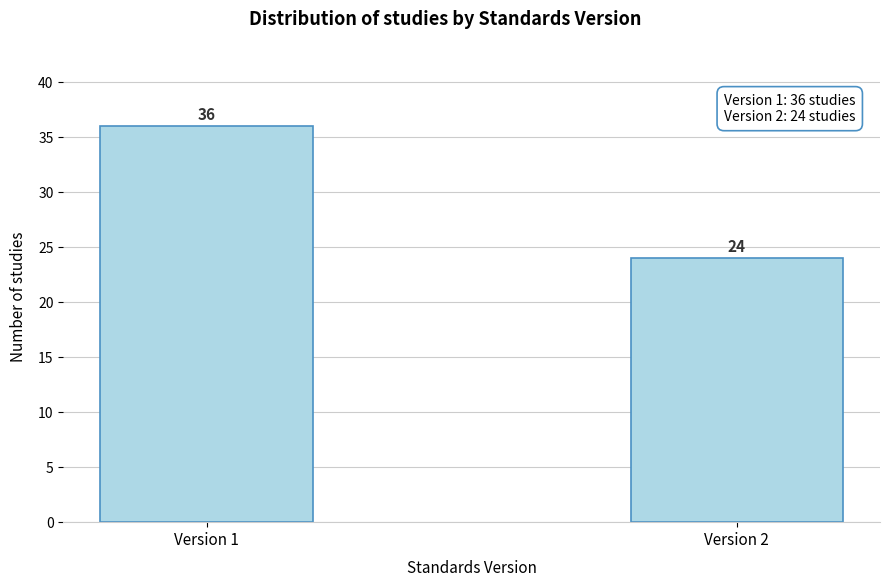

Reading left to right, transcribe all the data shown in this chart.

Version 1=36	Version 2=24